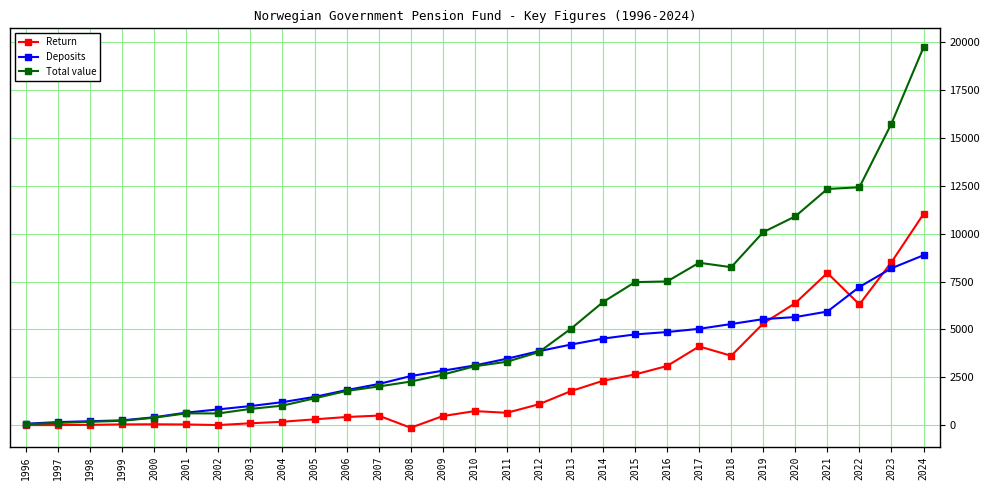

How many series are shown in this chart?

3